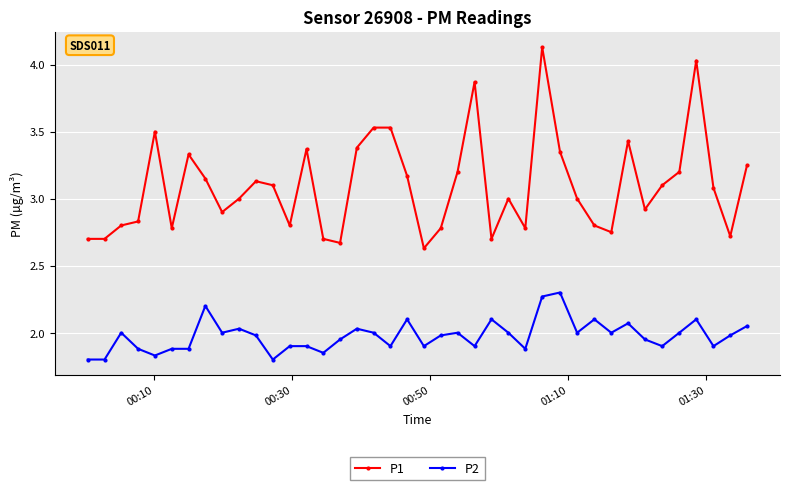

What is the sum of all P2 values?

79.1